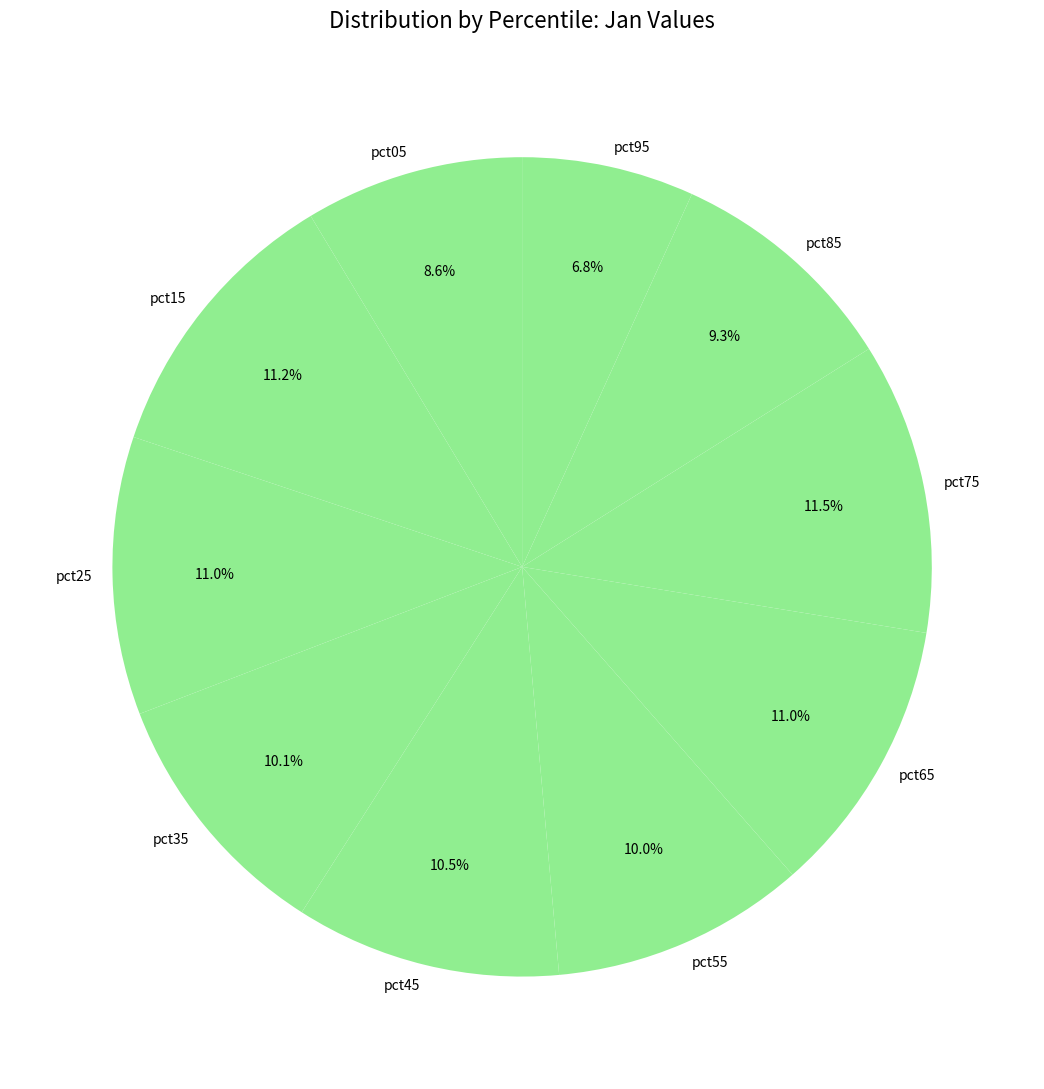

The pct35 slice represents 10% of the pie. True or false?

True